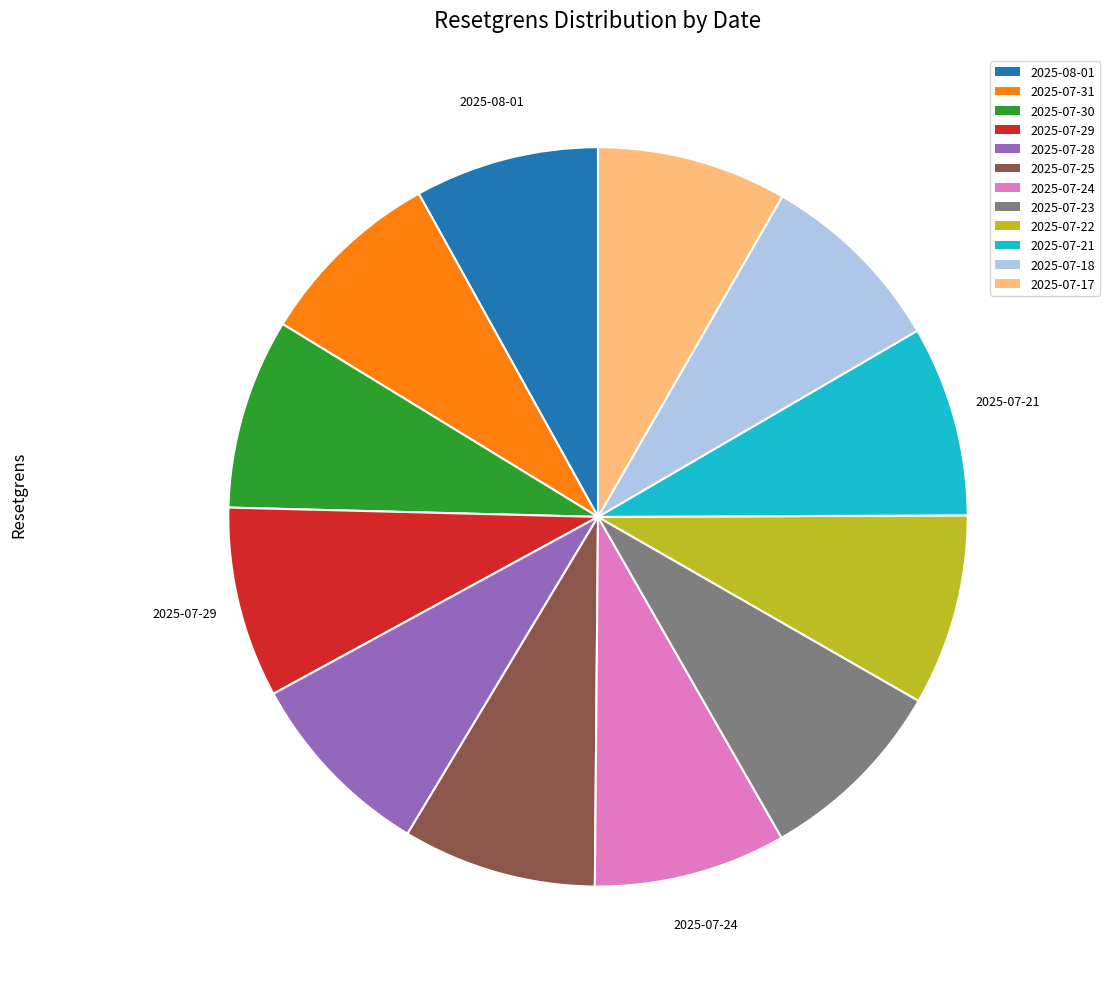

Do 2025-07-17 and 2025-07-23 together represent more than half of the pie?

No